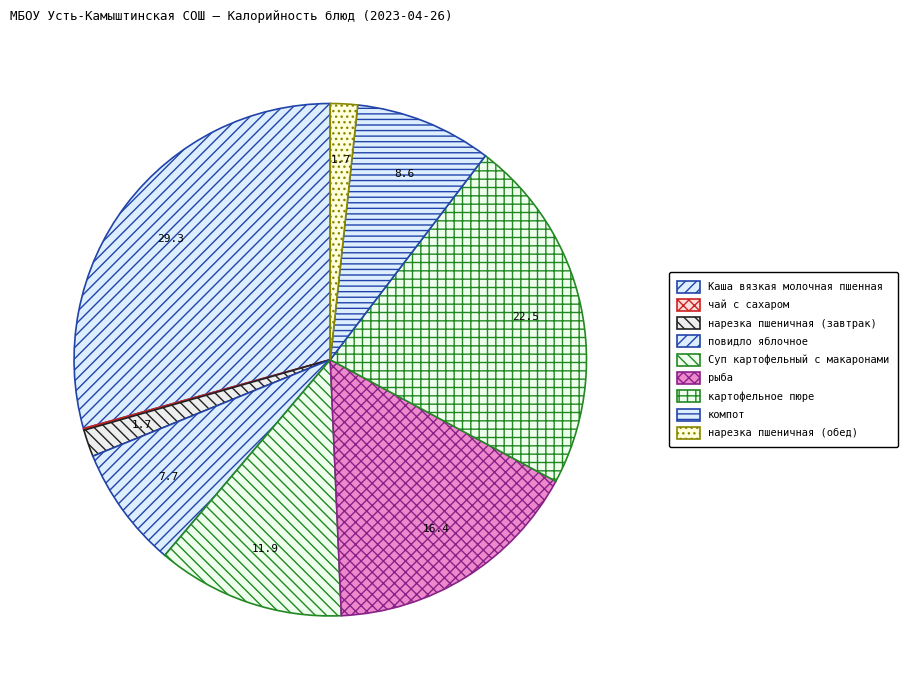

True or false: картофельное пюре accounts for 37% of the total.

False